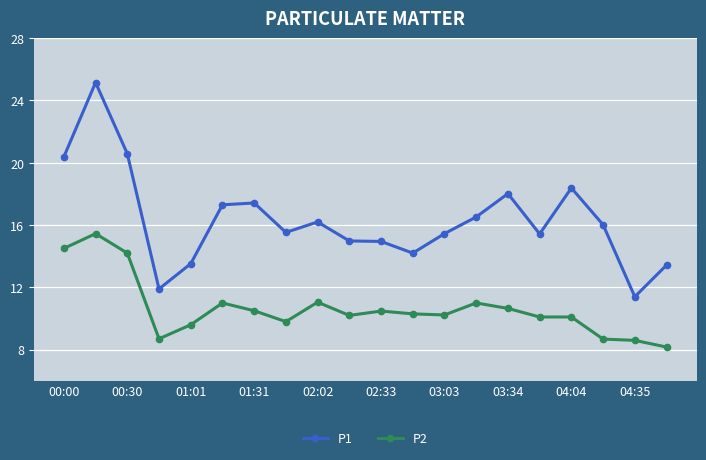

What is the lowest value of the P1 series?

11.4